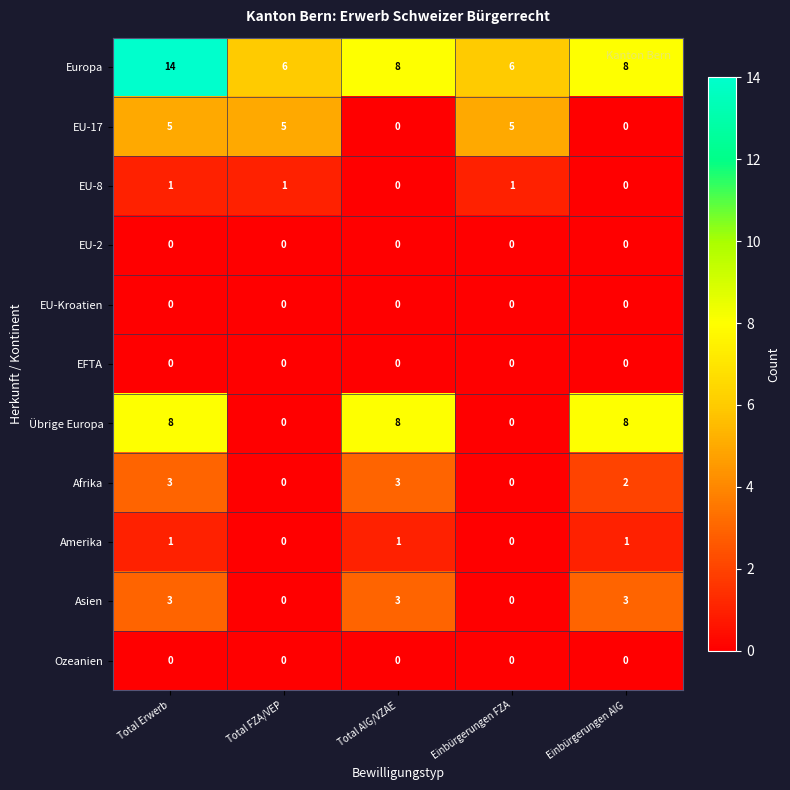

At which category does the chart reach its peak across all series?

Total Erwerb